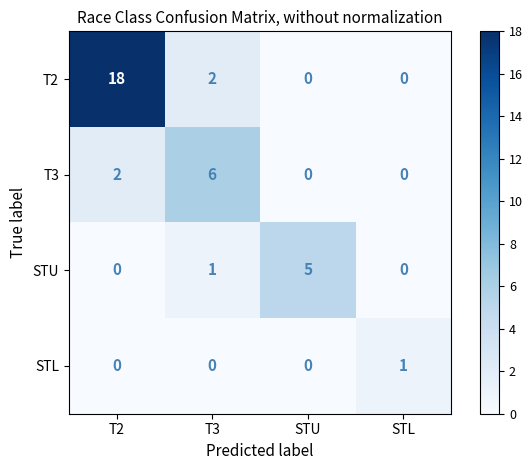

How many data points in T2 are less than 2?

2